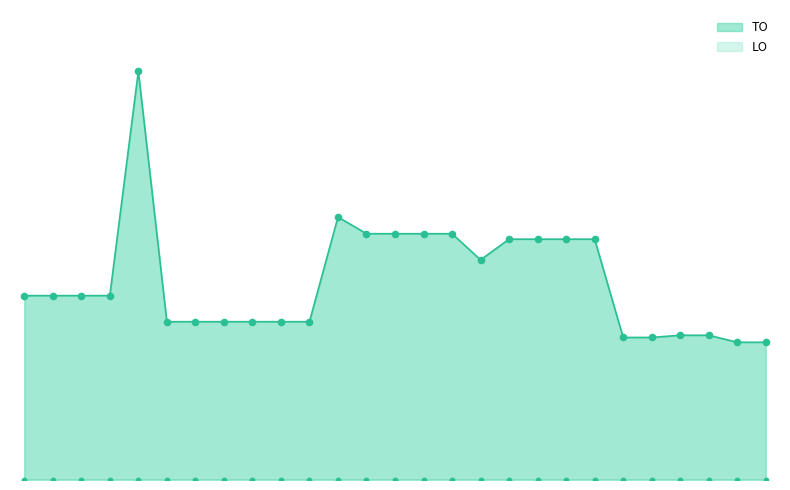

What is the change in value from 2023 1ste aanpassing goedgekeurd to 2020 1ste aanpassing ontwerp?

+1519